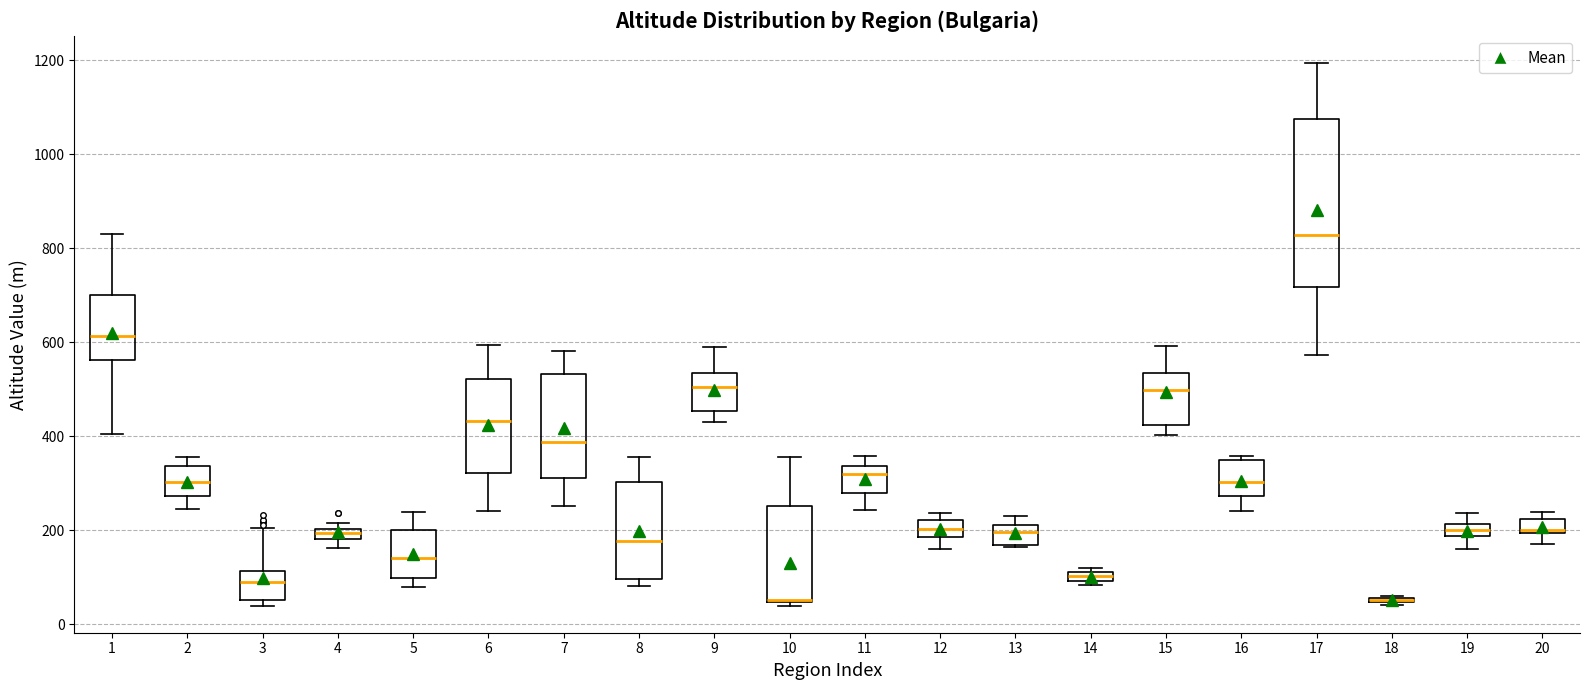

Where is the lower edge of the box at x = 10 on the y-axis? The values are not printed on the chart, so give them approximately, as read against the axis.

40